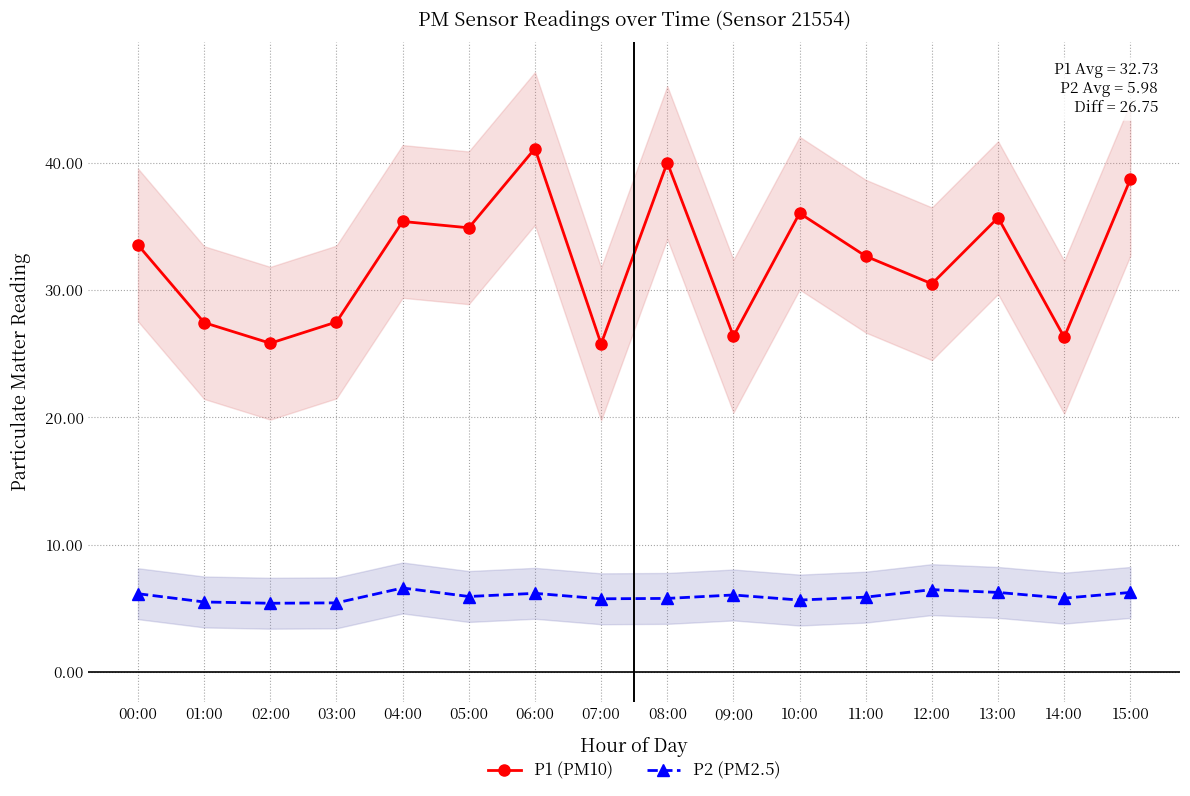

Between 02:00 and 07:00, which series saw the biggest shift?

P2 (PM2.5)